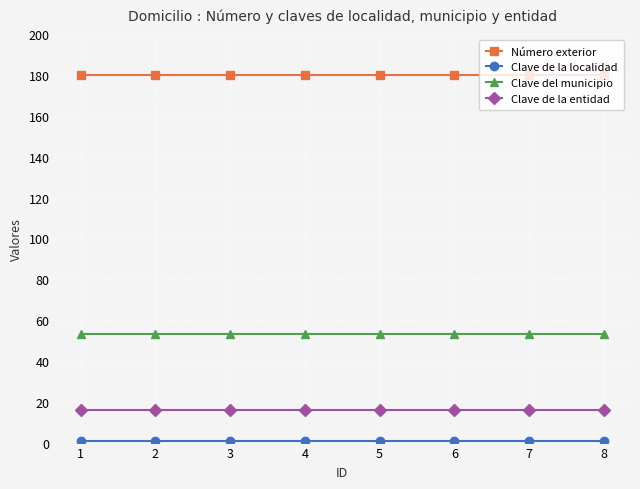

True or false: Número exterior and Clave de la entidad intersect in this chart.

False